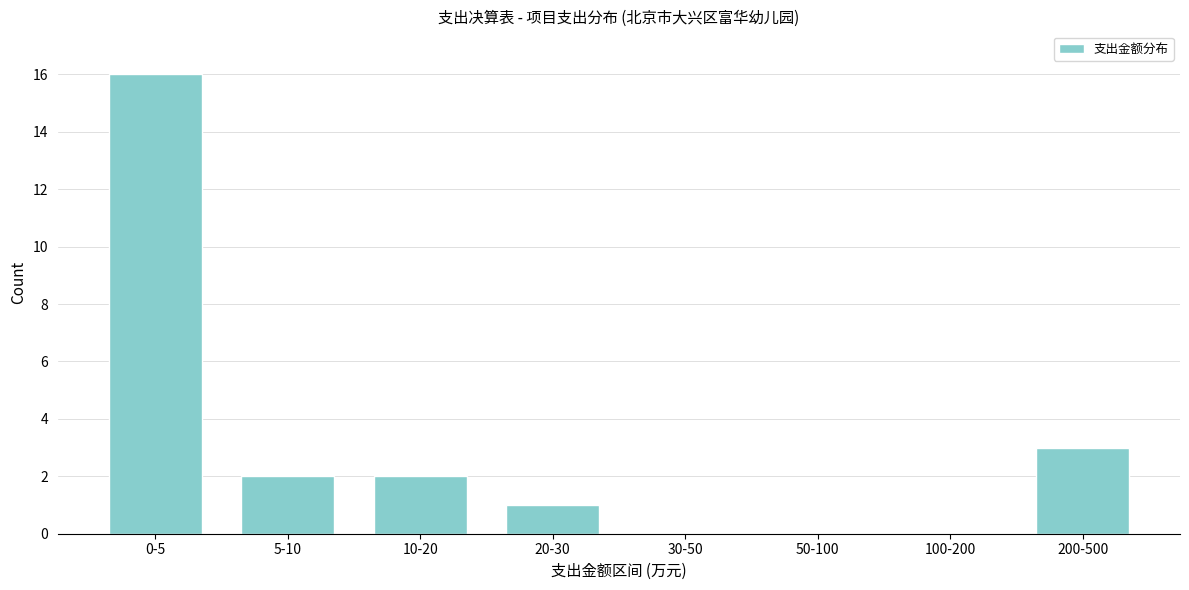

Reading left to right, what are all the values shown in this chart?

0-5=16	5-10=2	10-20=2	20-30=1	30-50=0	50-100=0	100-200=0	200-500=3